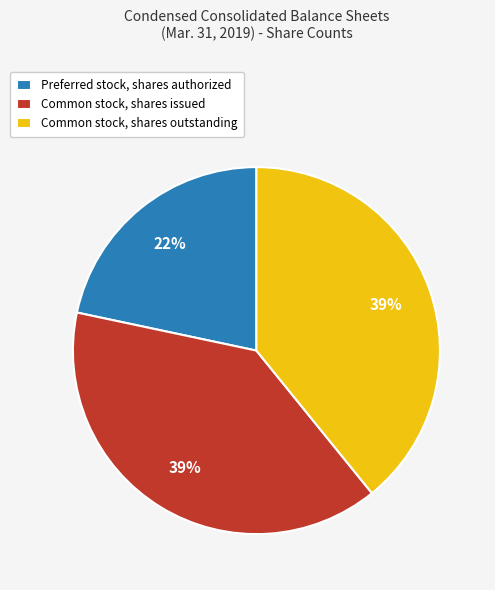

Combined, do Preferred stock, shares authorized and Common stock, shares issued account for over 50%?

Yes